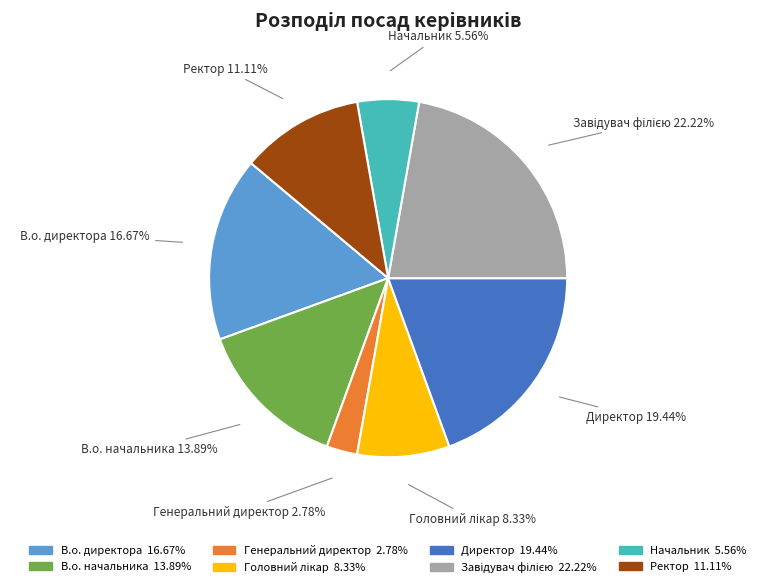

How many slices are in this pie chart?

8